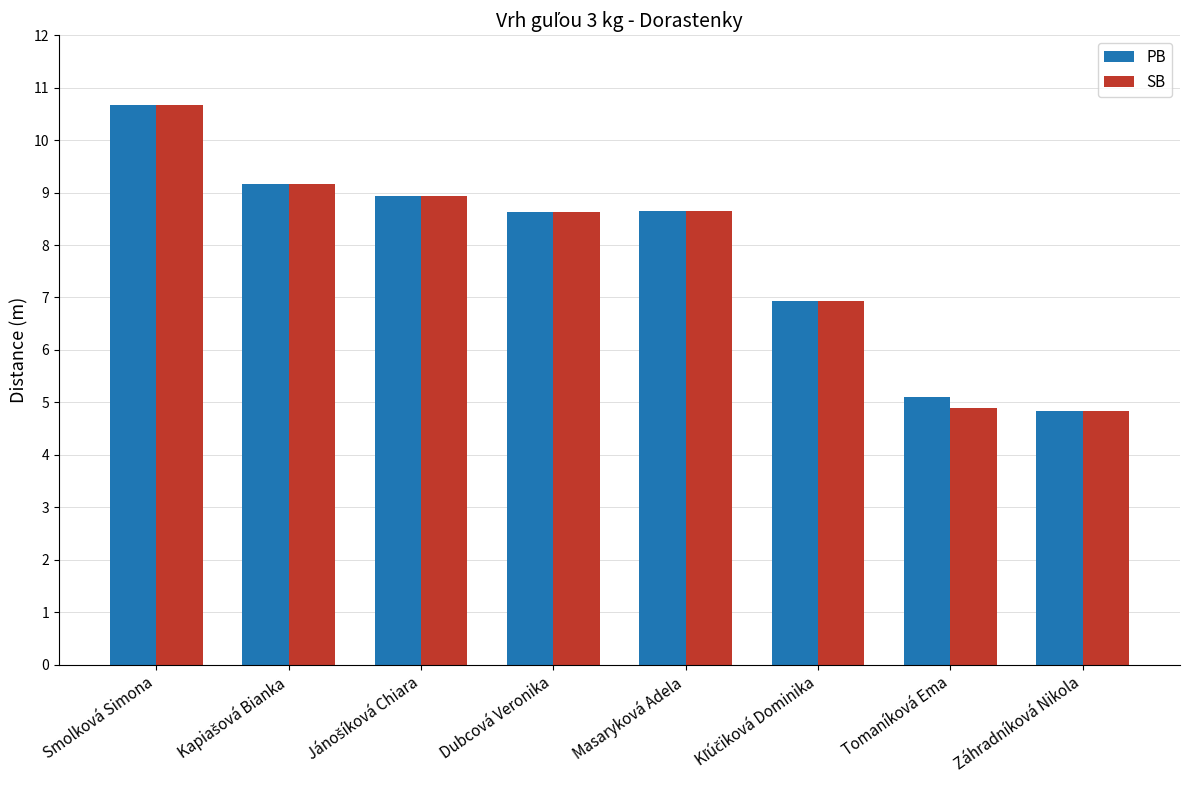

Is the value of SB at Záhradníková Nikola greater than the value of PB at Dubcová Veronika?

No